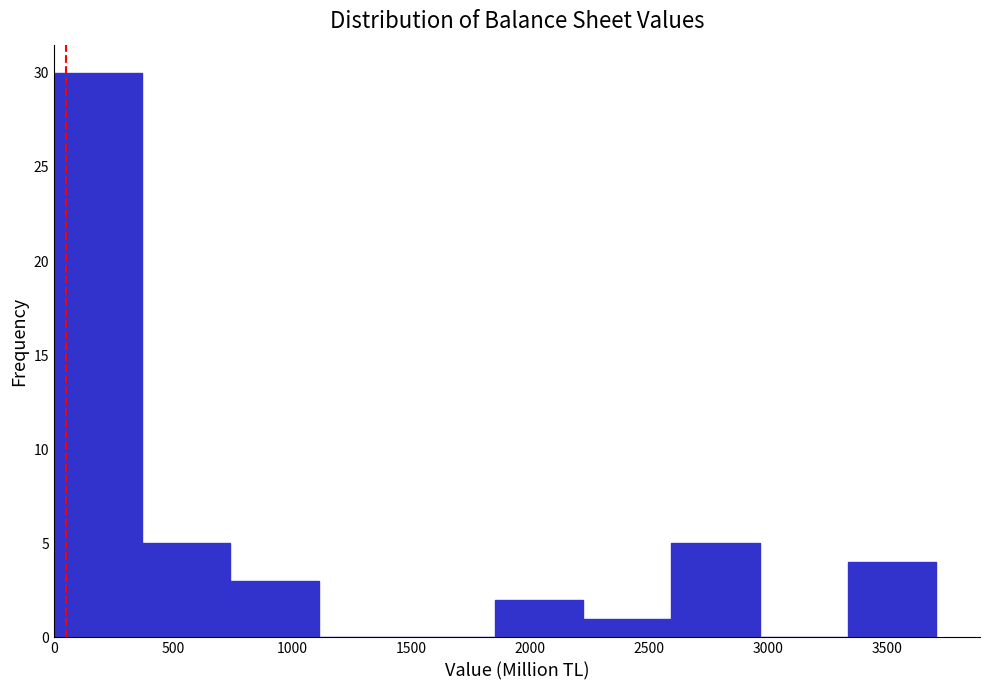

How tall is the bar that spans 0 to 350 on the x-axis? Neither the bar edges nor the heights are printed on the chart, so give them approximately, as read against the axes.

30